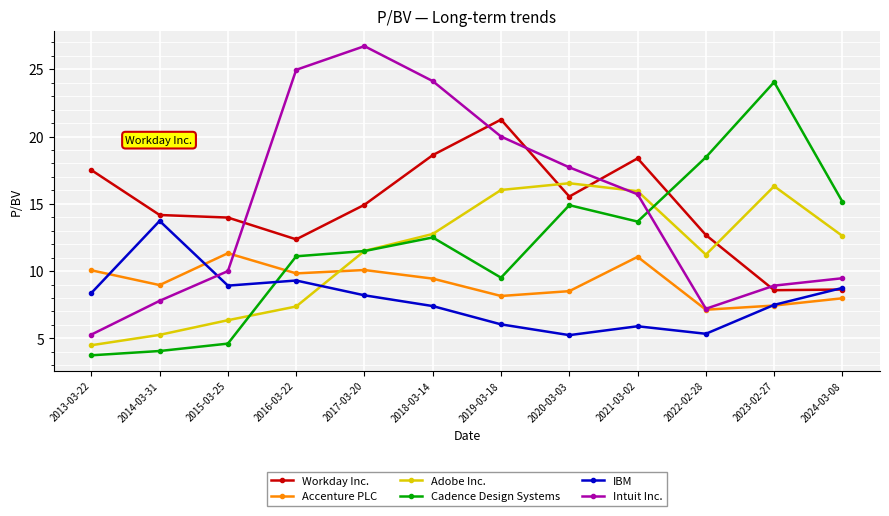

At how many categories does at least one series exceed 21?

5